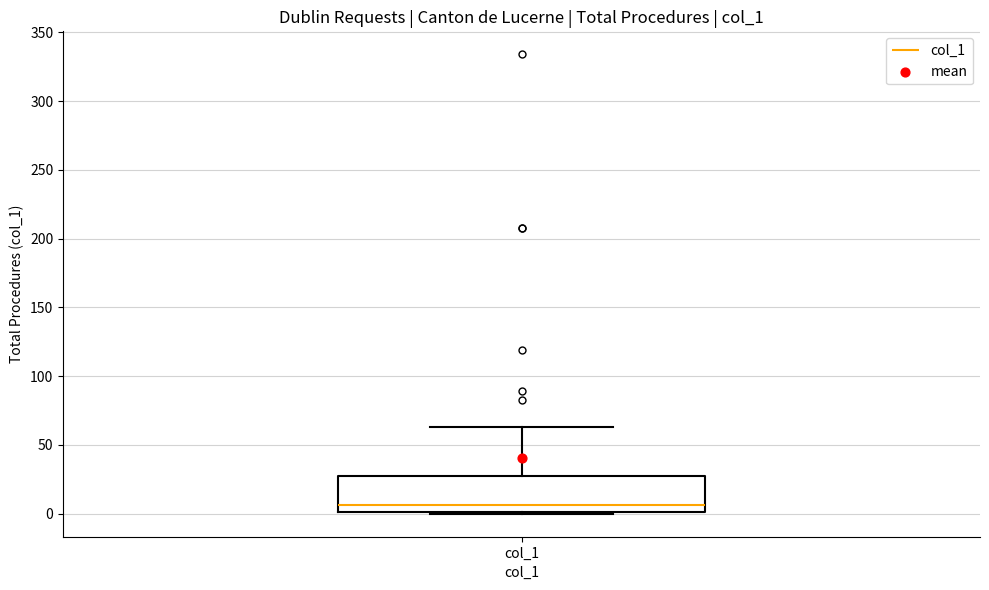

Read this box plot against the y-axis: the position of the median line, the range covered by the box, and the ends of both whiskers. The values are not printed on the chart, so give them approximately, as read against the axis.

median 5, box 0 to 30, whiskers 0 to 65